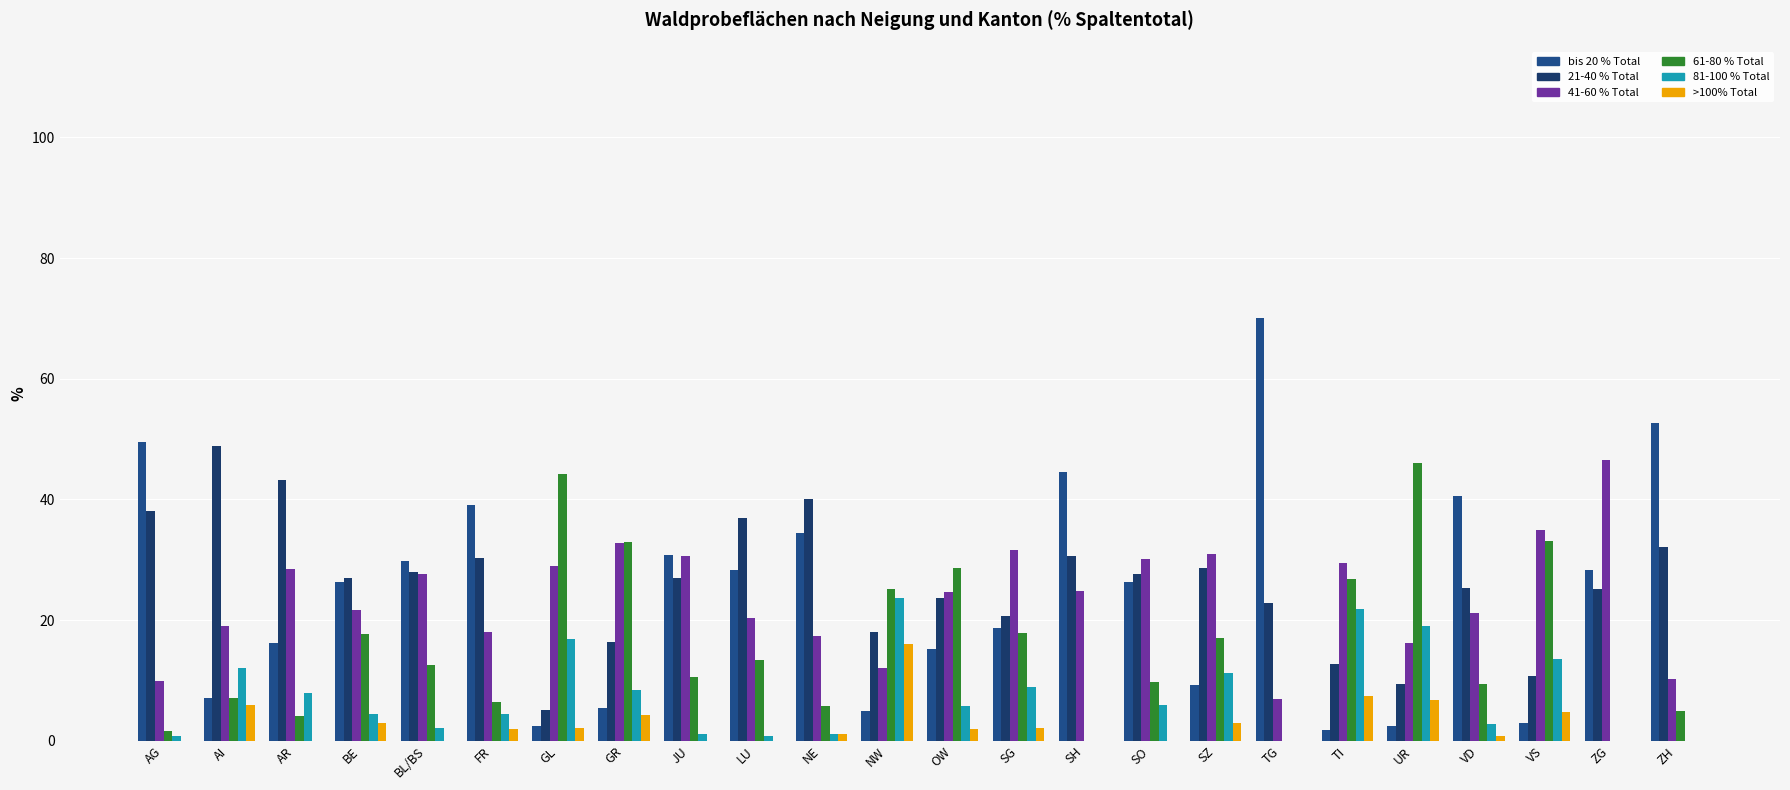

Reading right to left, what are all the values shown in this chart?

bis 20 % Total: ZH=52.6	ZG=28.3	VS=3.0	VD=40.6	UR=2.4	TI=1.8	TG=70.1	SZ=9.3	SO=26.4	SH=44.5	SG=18.7	OW=15.2	NW=5.0	NE=34.5	LU=28.3	JU=30.8	GR=5.4	GL=2.5	FR=39.0	BL/BS=29.8	BE=26.3	AR=16.2	AI=7.1	AG=49.5
21-40 % Total: ZH=32.2	ZG=25.1	VS=10.7	VD=25.4	UR=9.5	TI=12.7	TG=22.9	SZ=28.6	SO=27.7	SH=30.6	SG=20.7	OW=23.7	NW=18.1	NE=40.1	LU=37.0	JU=26.9	GR=16.4	GL=5.1	FR=30.3	BL/BS=27.9	BE=27.0	AR=43.3	AI=48.9	AG=38.1
41-60 % Total: ZH=10.3	ZG=46.6	VS=34.9	VD=21.1	UR=16.2	TI=29.4	TG=7.0	SZ=31.0	SO=30.2	SH=24.9	SG=31.6	OW=24.7	NW=12.0	NE=17.4	LU=20.4	JU=30.6	GR=32.7	GL=29.0	FR=18.0	BL/BS=27.6	BE=21.7	AR=28.4	AI=19.0	AG=9.9
61-80 % Total: ZH=4.9	ZG=0.0	VS=33.1	VD=9.4	UR=46.0	TI=26.8	TG=0.0	SZ=17.0	SO=9.7	SH=0.0	SG=17.9	OW=28.7	NW=25.2	NE=5.8	LU=13.4	JU=10.6	GR=32.9	GL=44.2	FR=6.5	BL/BS=12.6	BE=17.7	AR=4.1	AI=7.1	AG=1.7
81-100 % Total: ZH=0.0	ZG=0.0	VS=13.5	VD=2.8	UR=19.1	TI=21.9	TG=0.0	SZ=11.2	SO=6.0	SH=0.0	SG=9.0	OW=5.8	NW=23.6	NE=1.1	LU=0.8	JU=1.2	GR=8.4	GL=16.9	FR=4.4	BL/BS=2.1	BE=4.4	AR=8.0	AI=12.0	AG=0.8
>100% Total: ZH=0.0	ZG=0.0	VS=4.8	VD=0.8	UR=6.8	TI=7.4	TG=0.0	SZ=2.9	SO=0.0	SH=0.0	SG=2.1	OW=1.9	NW=16.1	NE=1.1	LU=0.0	JU=0.0	GR=4.3	GL=2.2	FR=1.9	BL/BS=0.0	BE=3.0	AR=0.0	AI=6.0	AG=0.0